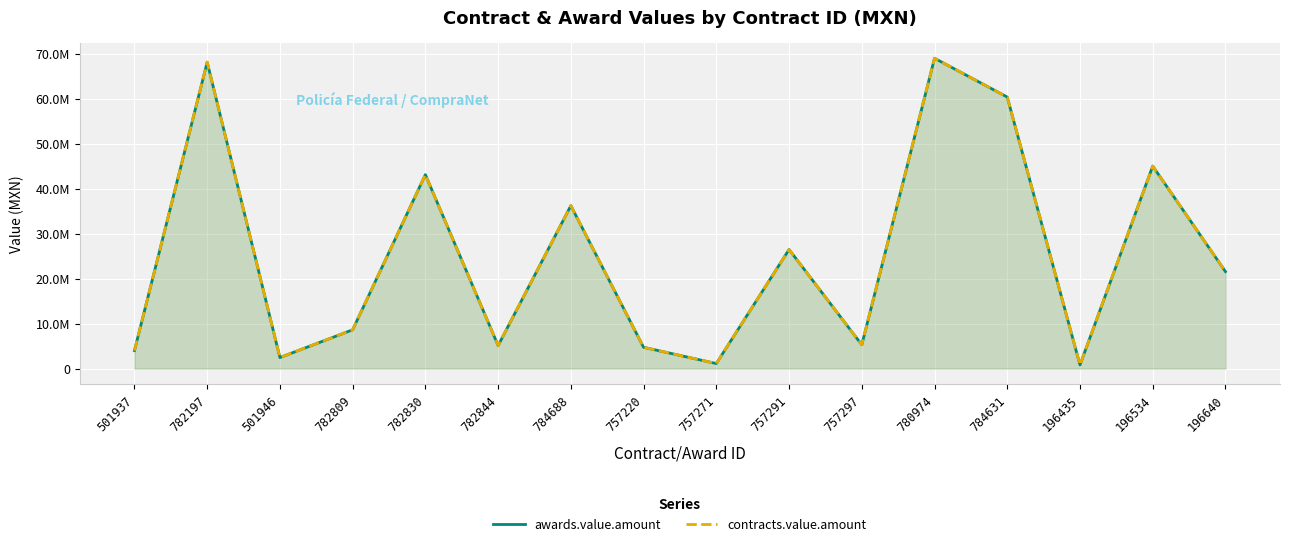

At which label is awards.value.amount closest to 34887819?

784688